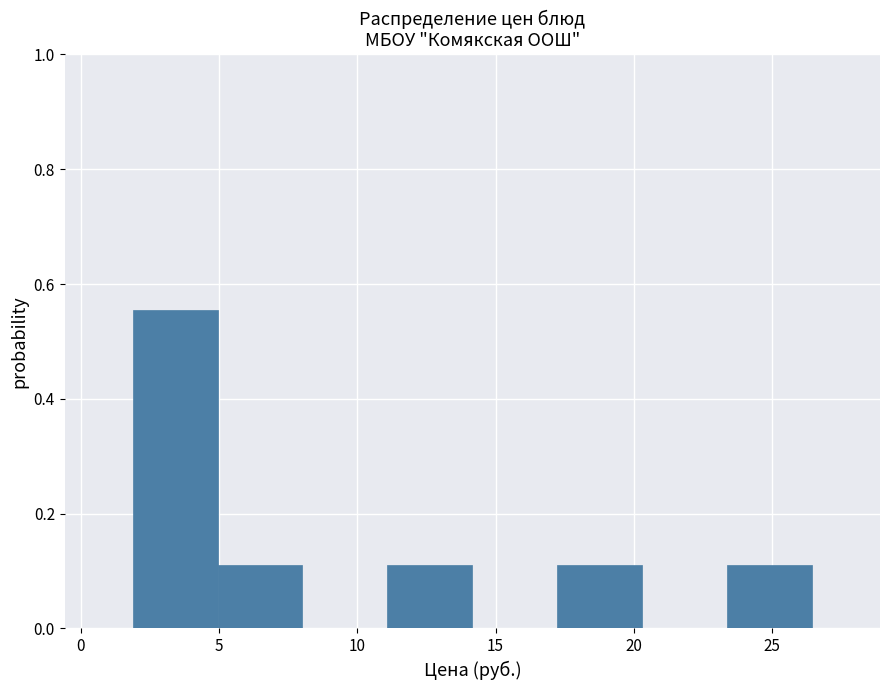

Which range on the x-axis has the tallest bar?

2.0 to 5.0